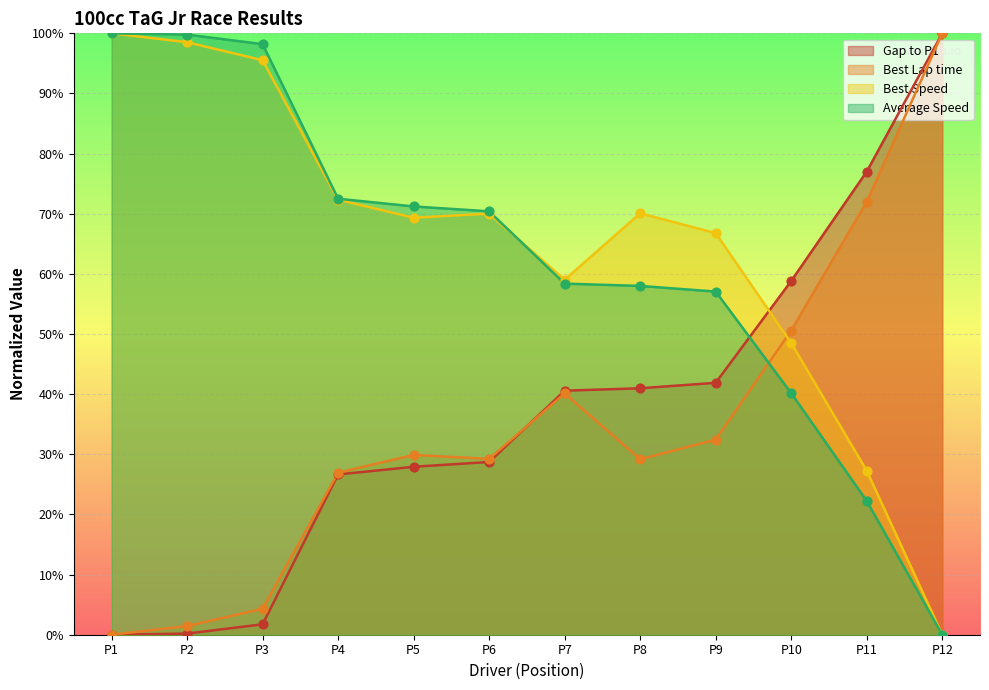

Which series has the largest total across all categories?

Best Speed